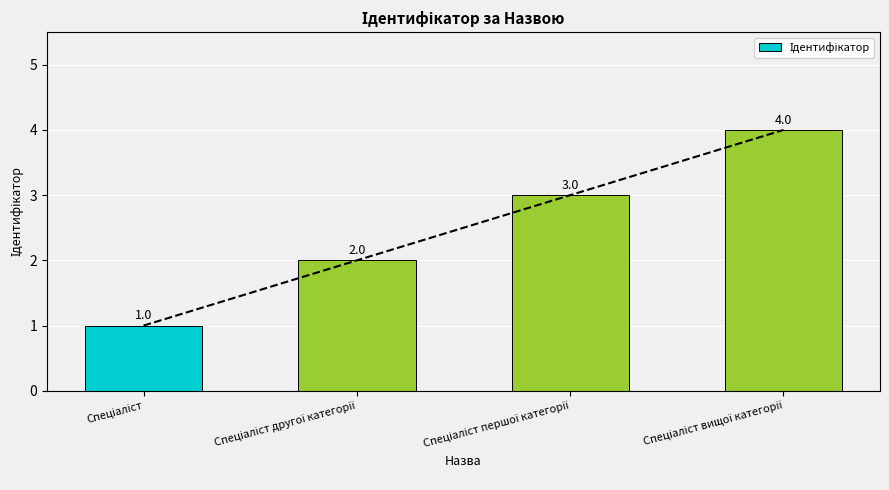

Which label corresponds to the largest value in the chart?

Спеціаліст вищої категорії